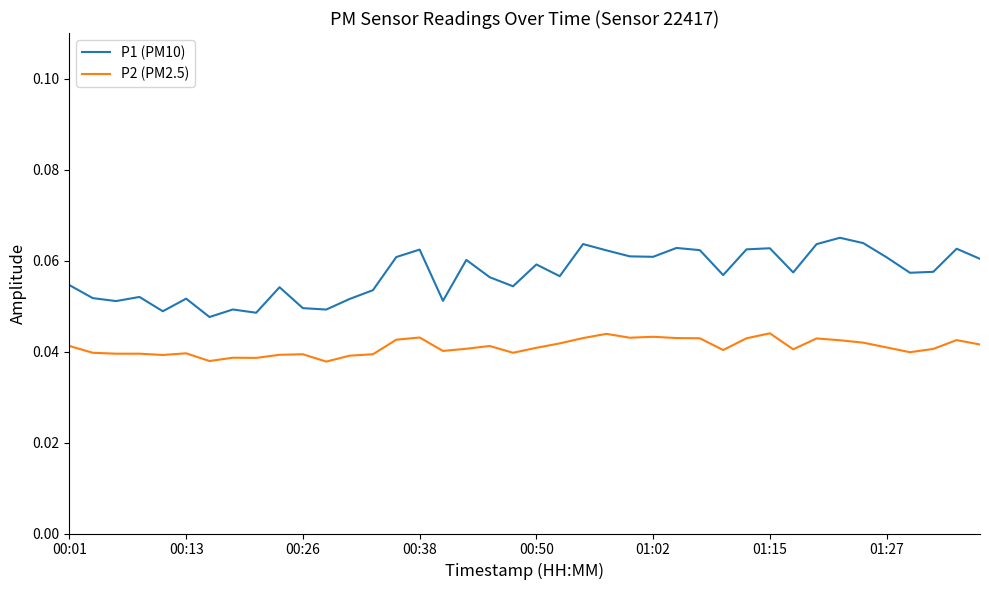

Rank the series by their average value, from highest to lowest.

P1 (PM10), P2 (PM2.5)